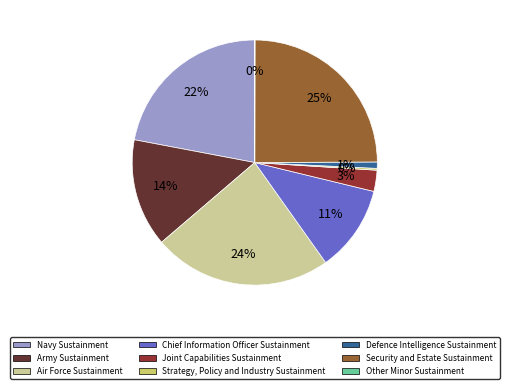

To the nearest percent, what is the average slice percentage?

11%